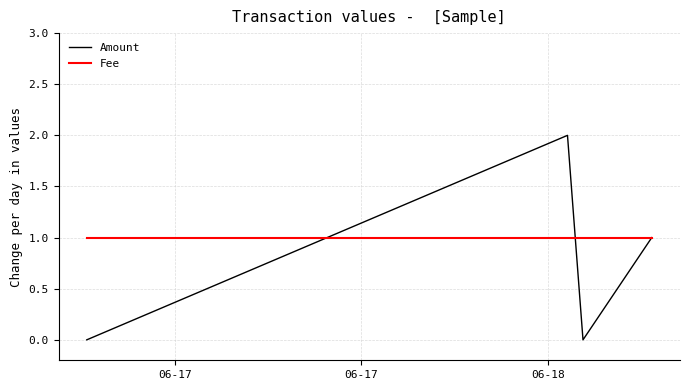

In Amount, how many points are higher than both neighbors (excluding endpoints)?

1